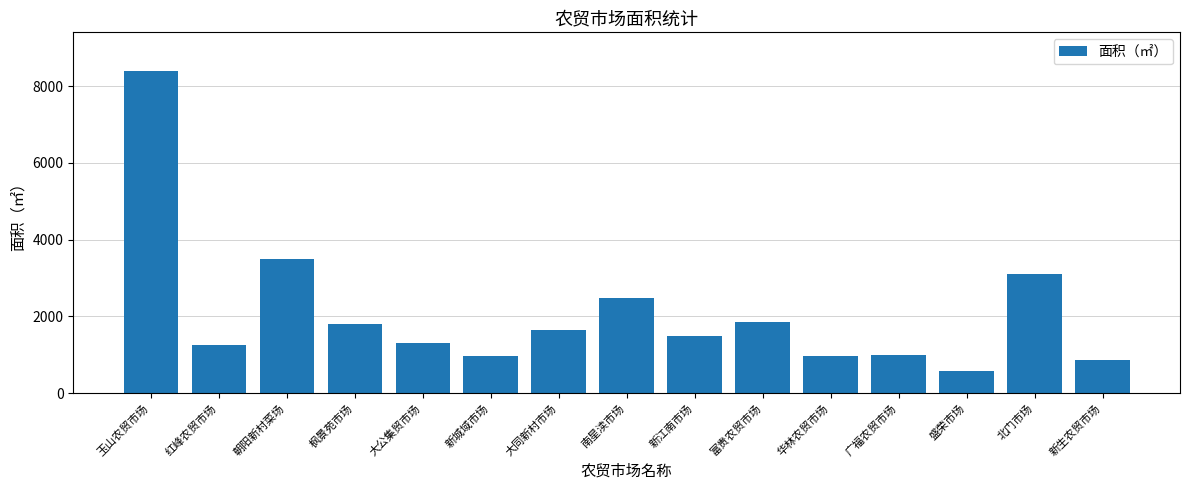

The chart shows a value of 1250 at 红峰农贸市场. True or false?

True